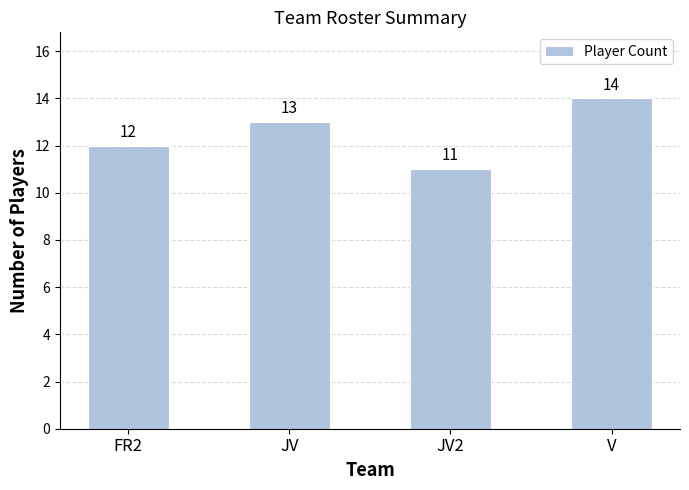

Read the value at V.

14